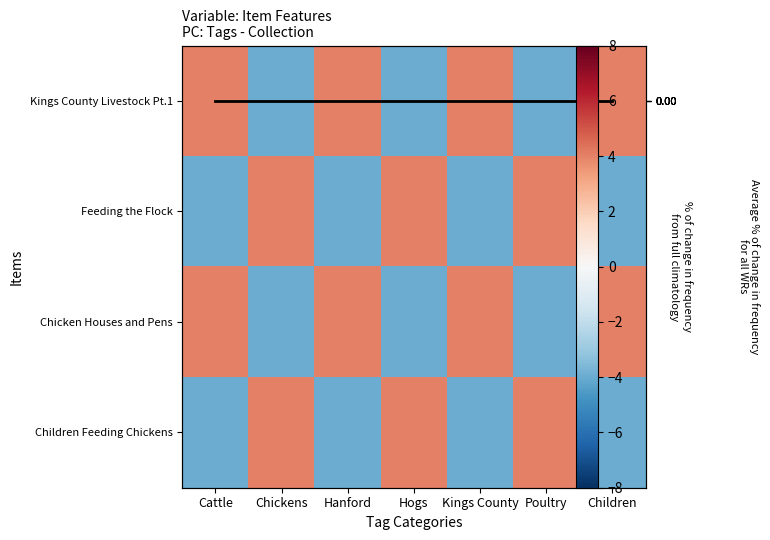

The value of Children Feeding Chickens at Poultry is 4. True or false?

True